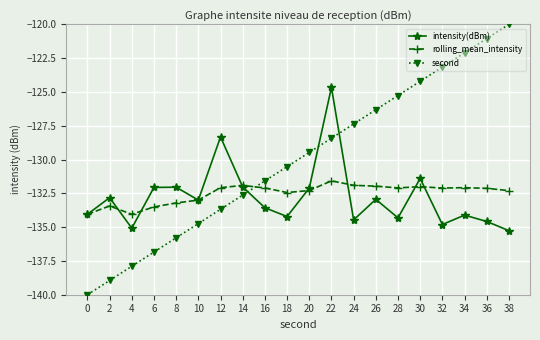

Where does the rolling_mean_intensity series first go above -132?

14